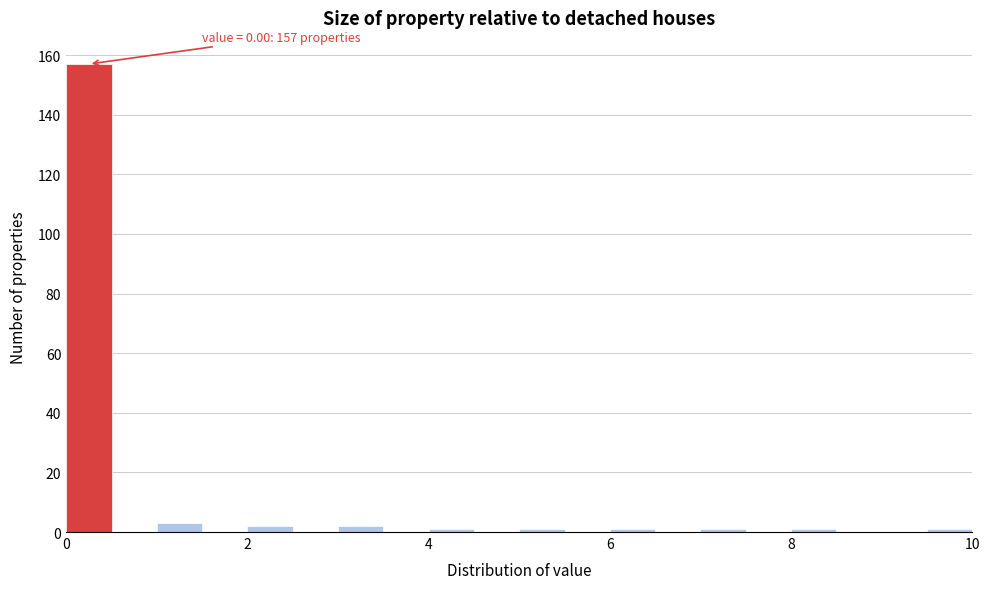

Around what value on the x-axis is the tallest bar? Give the approximate position of its centre, as read against the axis.

0.2